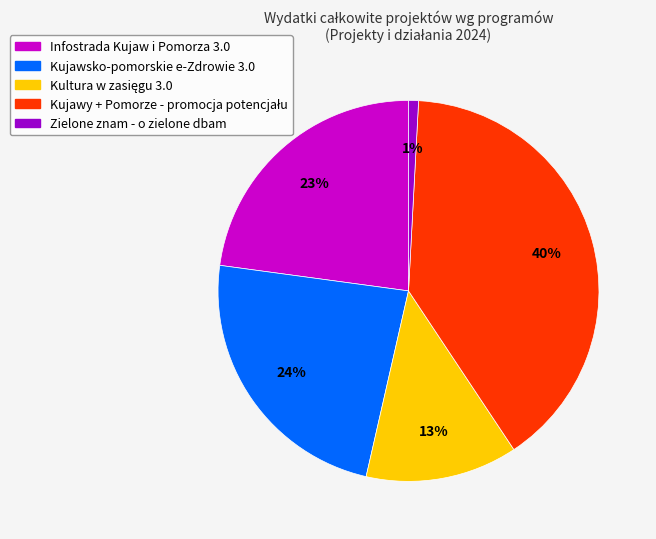

To the nearest percent, what is the average slice percentage?

20%